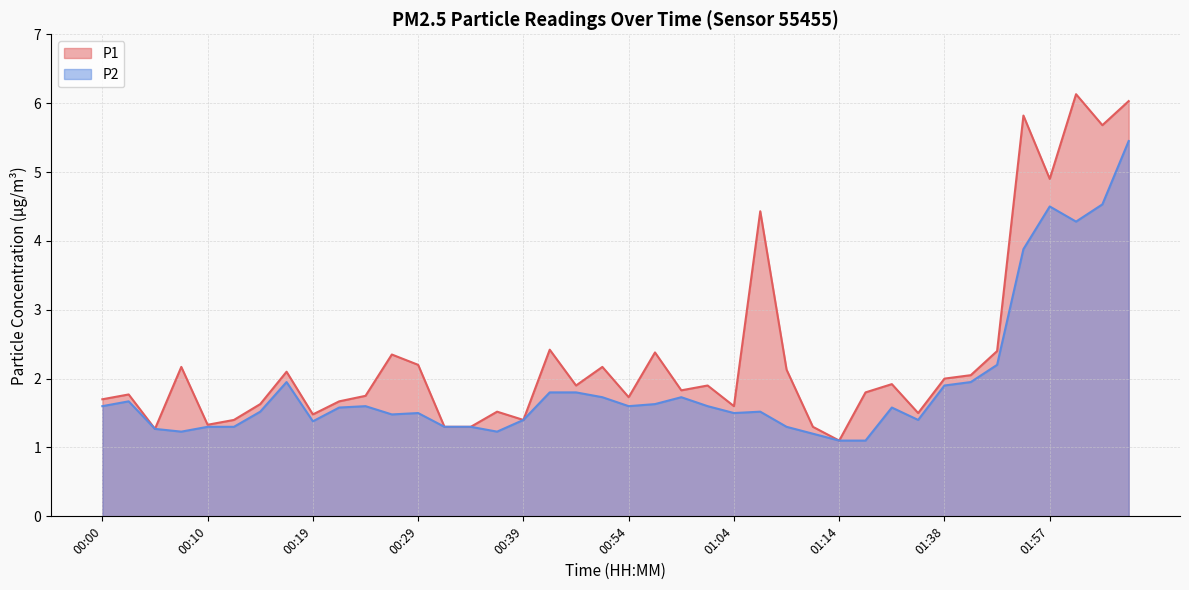

What is the sum of all P1 values?

93.5